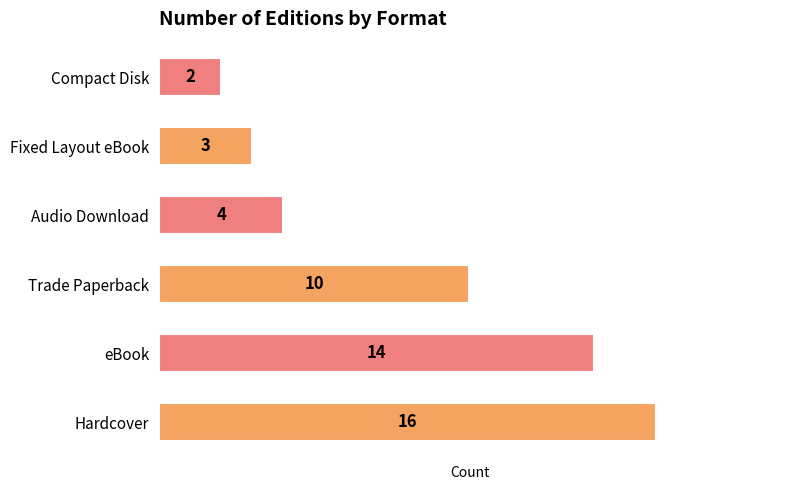

How many data points are less than 10?

3